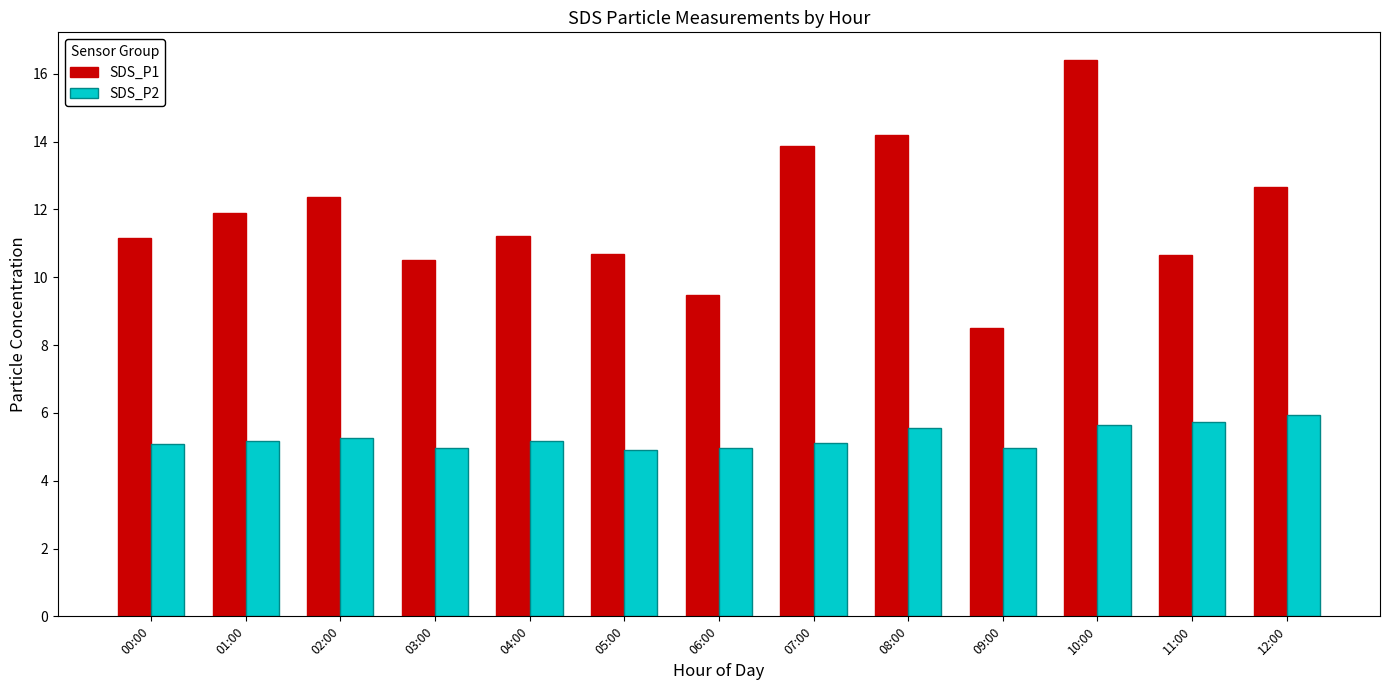

What are all the series names shown in the legend?

SDS_P1, SDS_P2